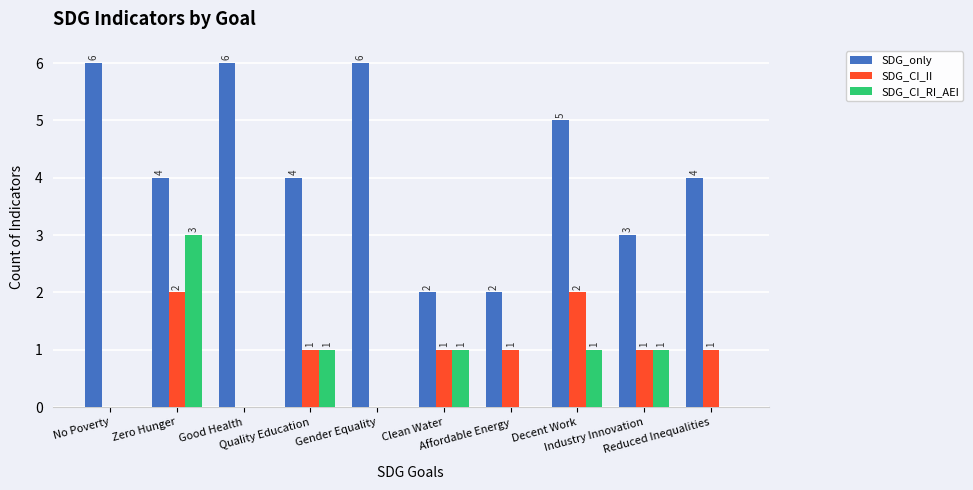

What is the sum of all SDG_CI_II values?

9